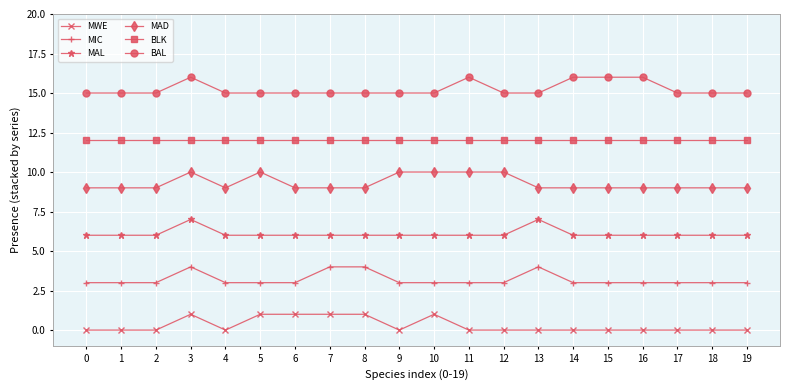

True or false: BLK and BAL cross at least once.

False